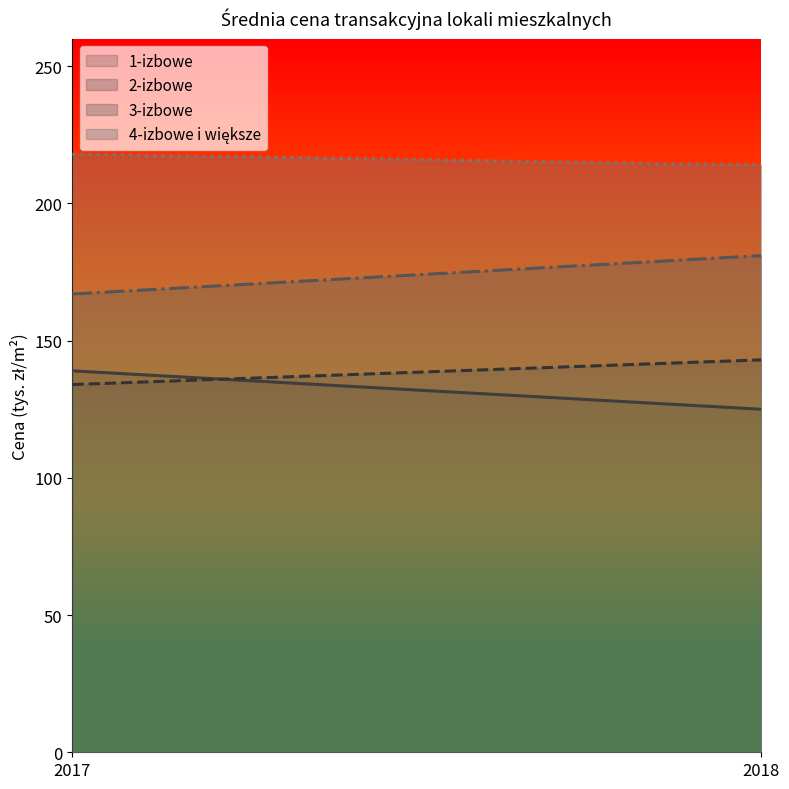

Which series has the widest spread of values?

1-izbowe